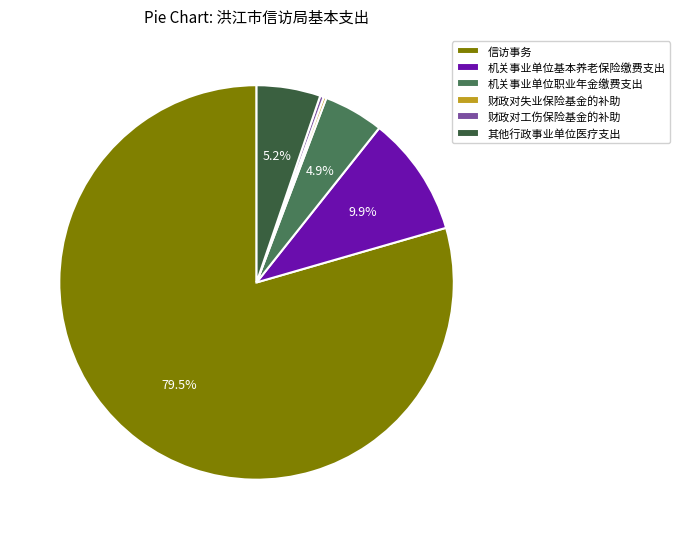

Which category has the biggest portion of the pie?

信访事务